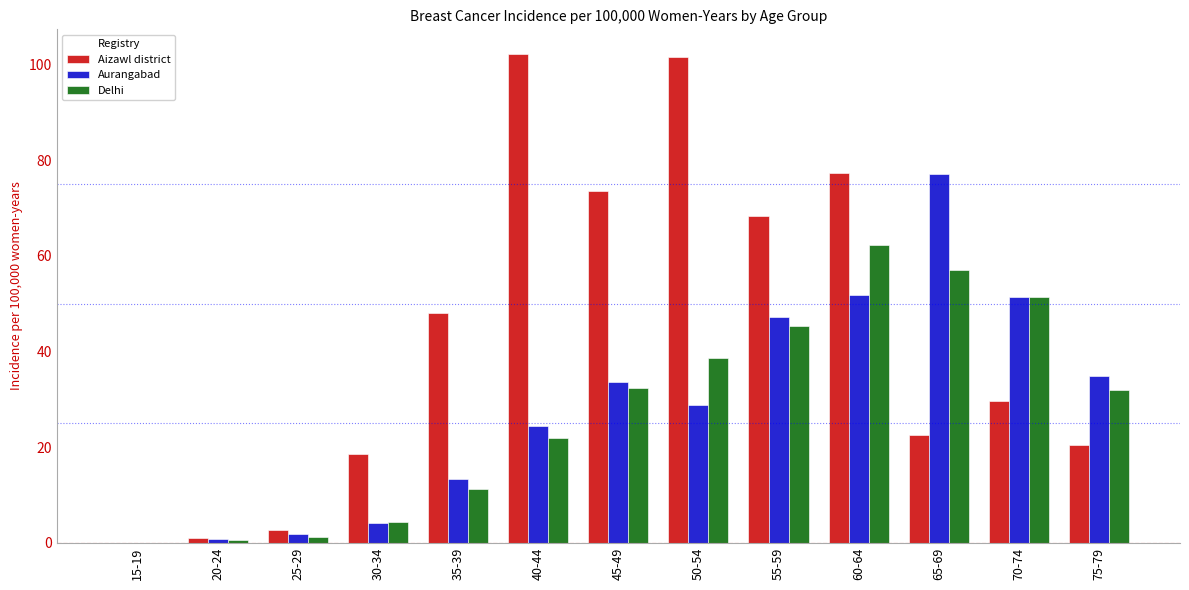

At which category is the sum across all series the highest?

60-64